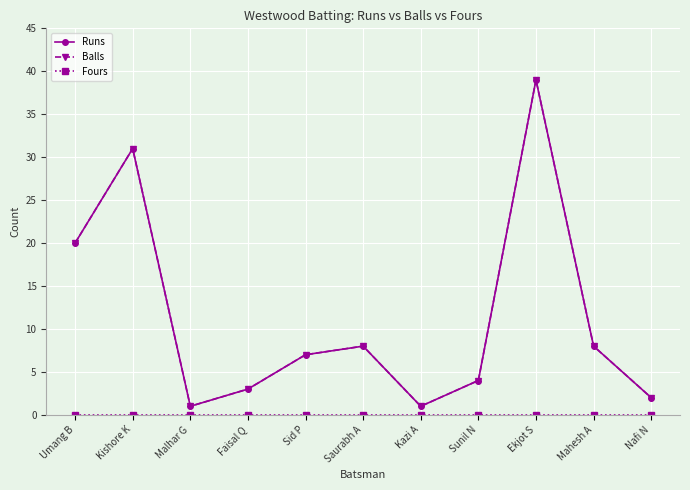

True or false: Fours has more than 2 points higher than both neighbors.

False